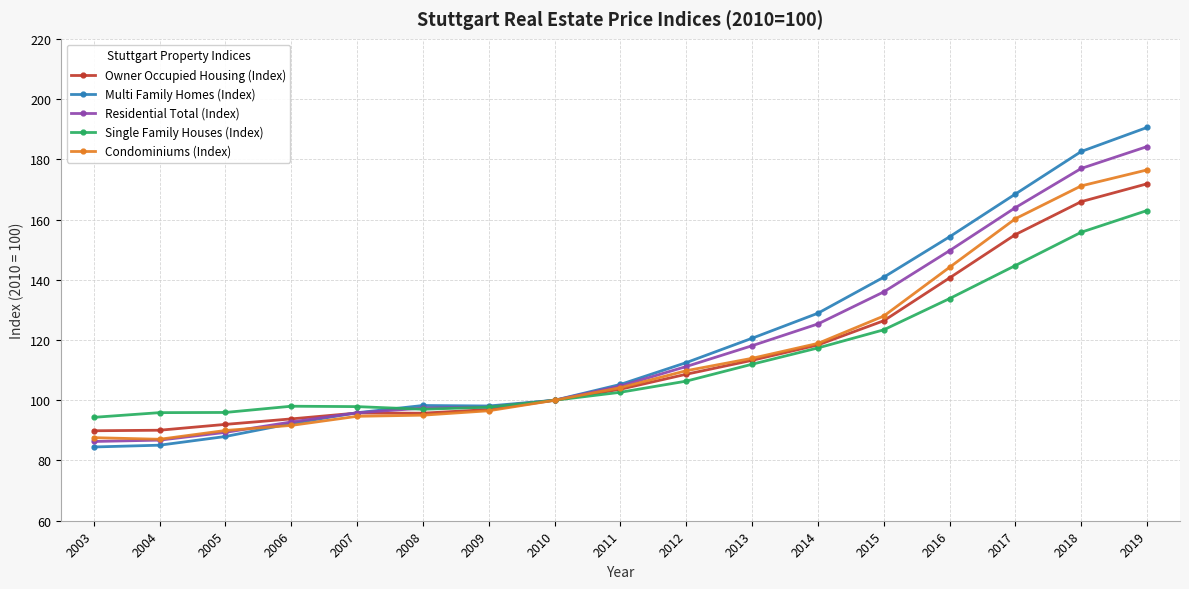

What is the average value of the Residential Total (Index) series?

118.6